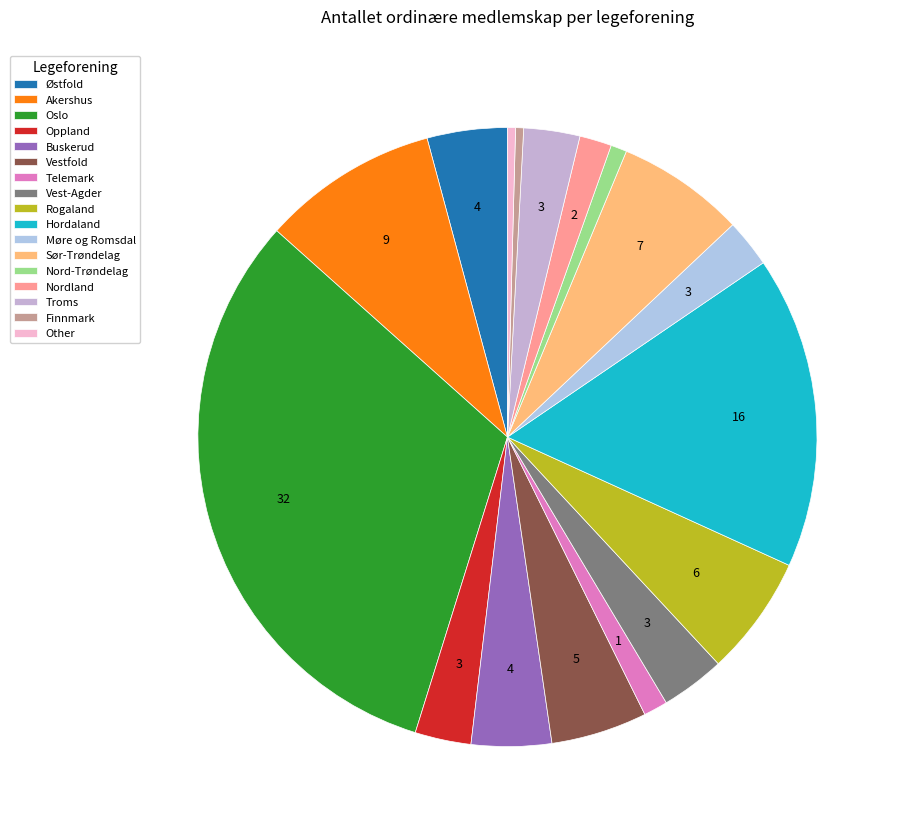

How many segments does this pie chart have?

17